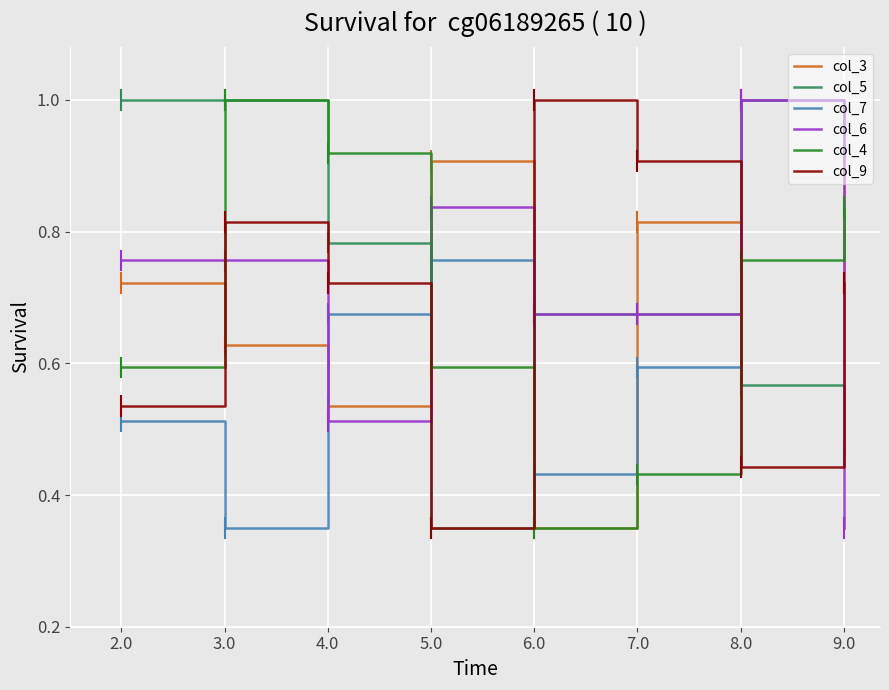

At which label does col_4 reach its minimum?

6.0